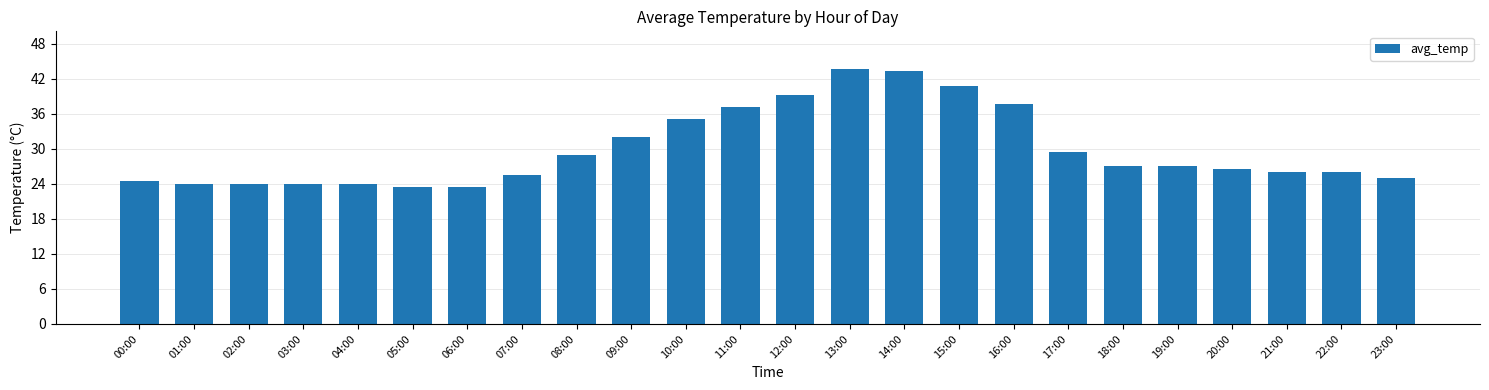

What is the minimum value shown in the chart?

23.5